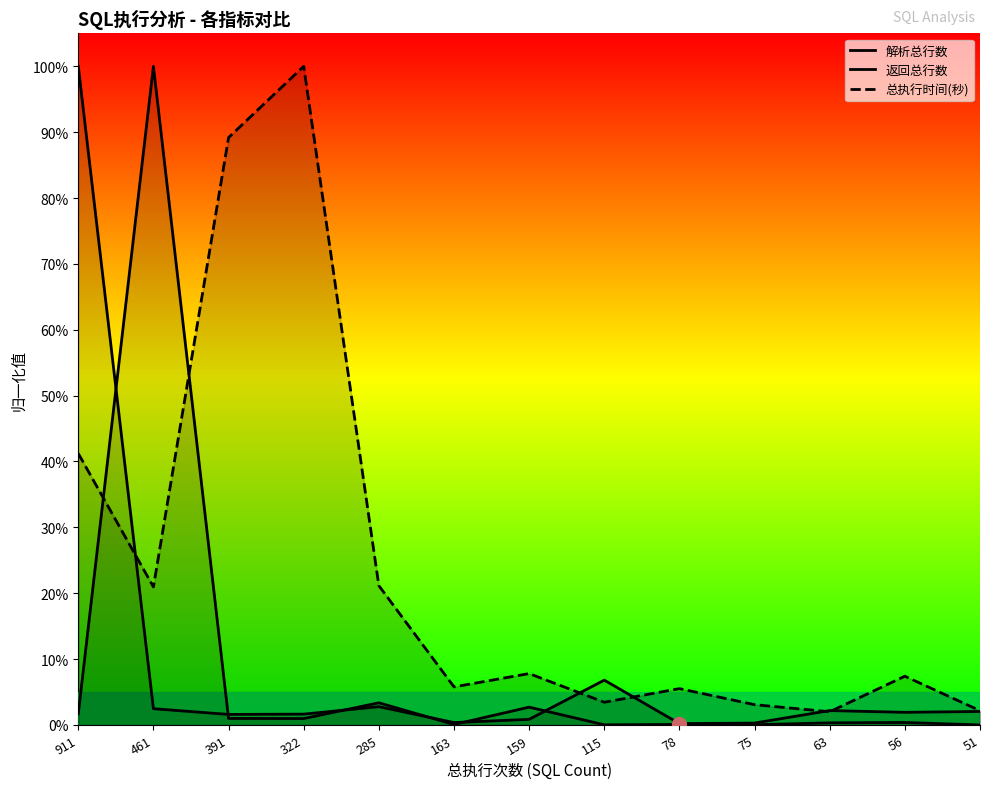

What is the difference between the maximum and minimum values in the 返回总行数 series?

1.0